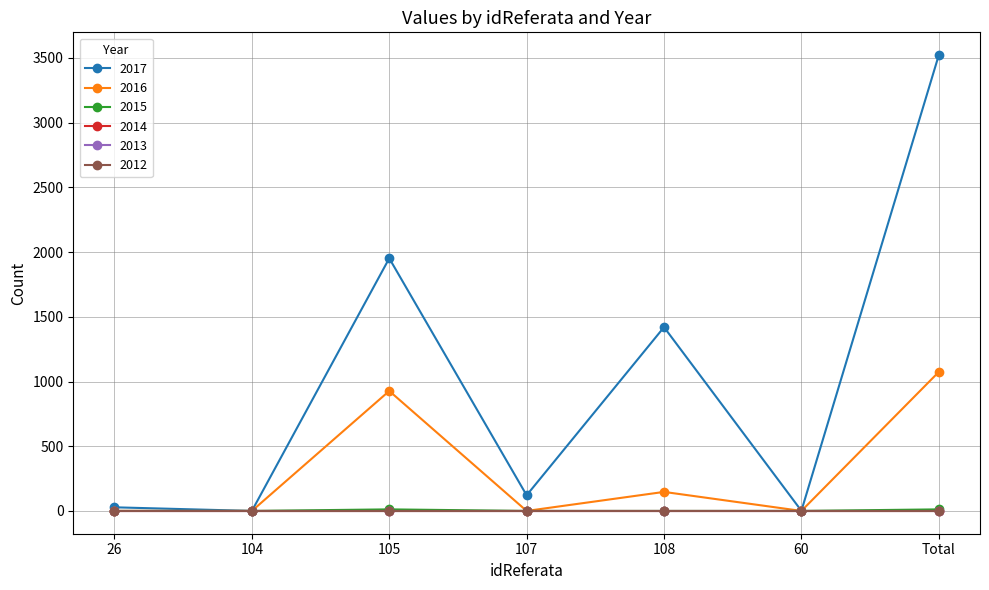

Is this an area chart (filled region under the line)?

No